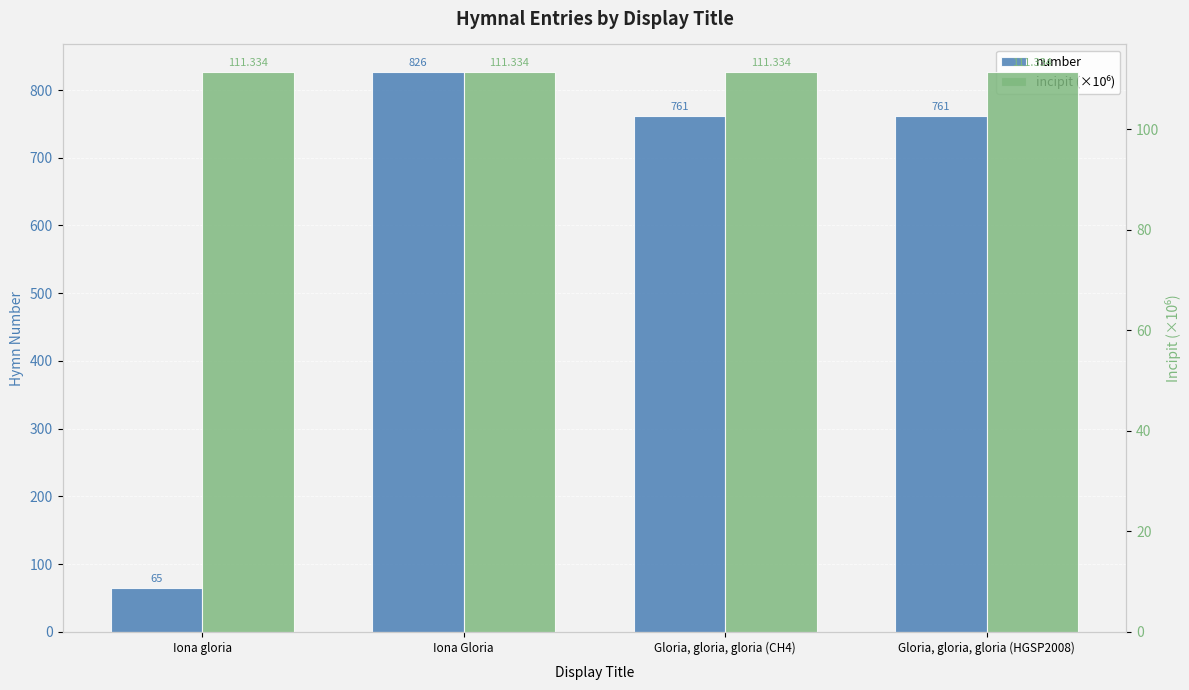

Is the value of number at Iona gloria greater than the value of incipit (×10⁶) at Iona Gloria?

No